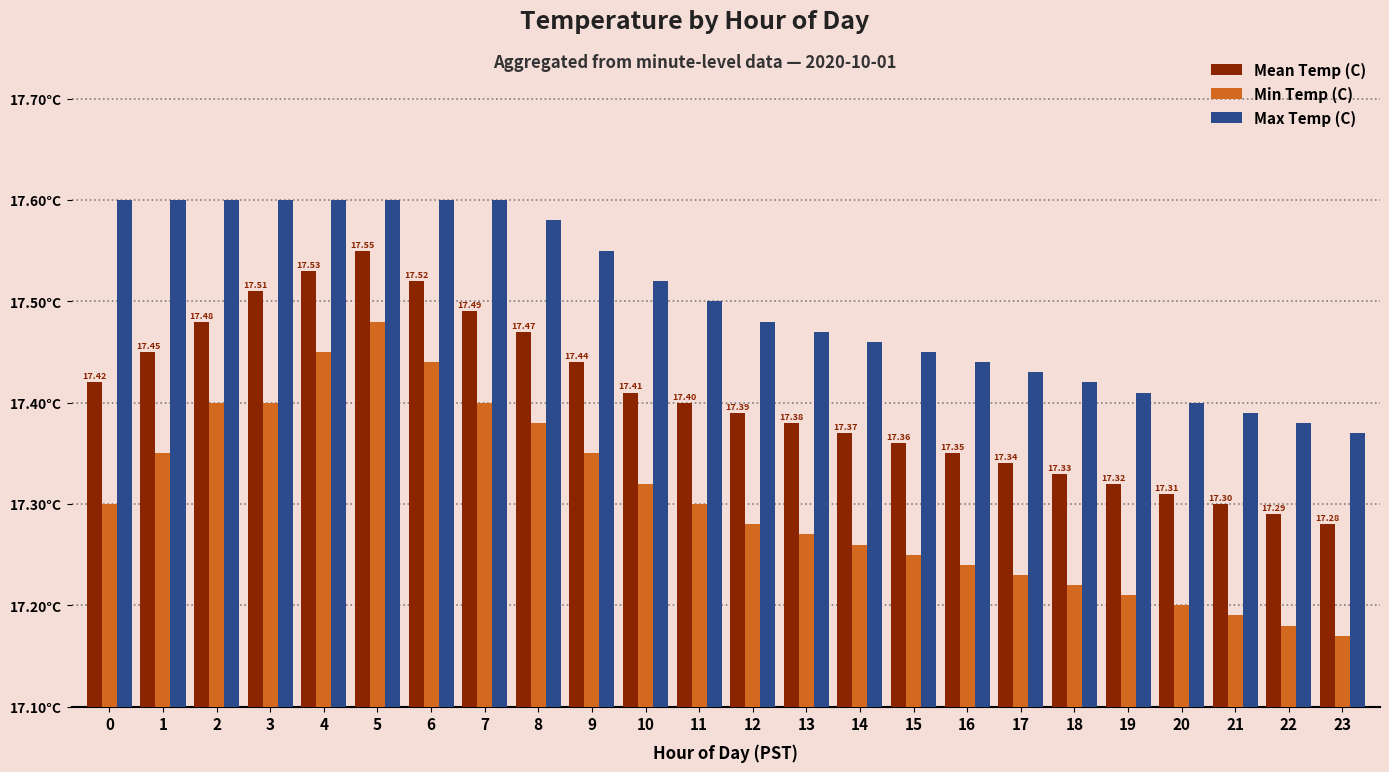

What is the difference between the maximum and minimum values in the Mean Temp (C) series?

0.3